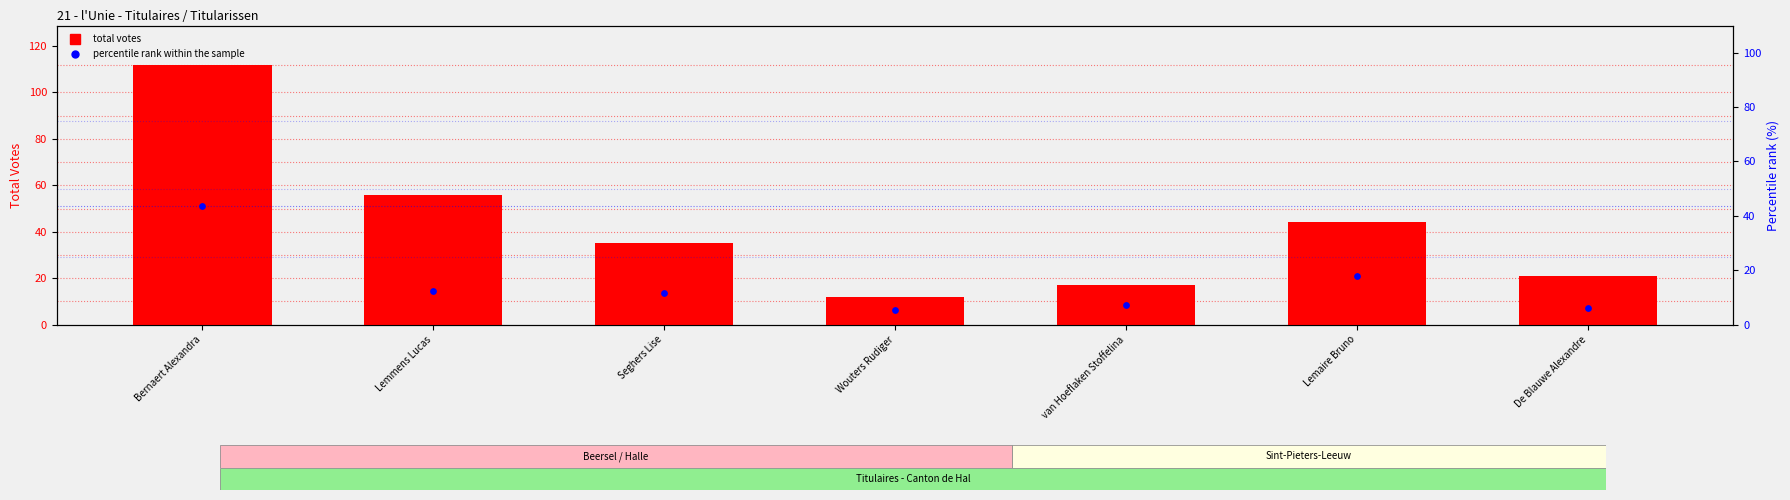

Is the value of percentile rank within sample at Seghers Lise greater than the value of total votes at van Hoeflaken Stoffelina?

No